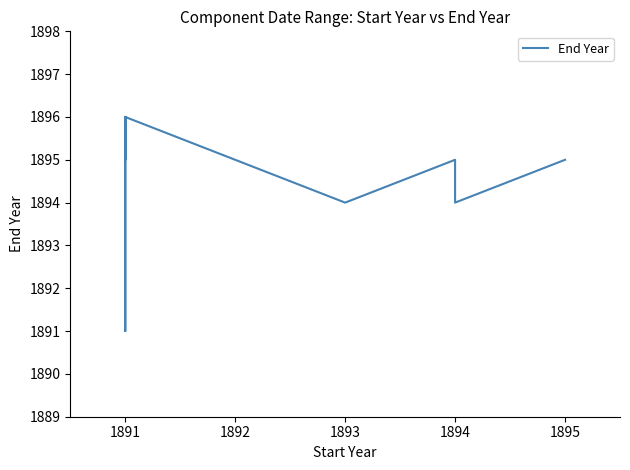

What is the average value?

1895